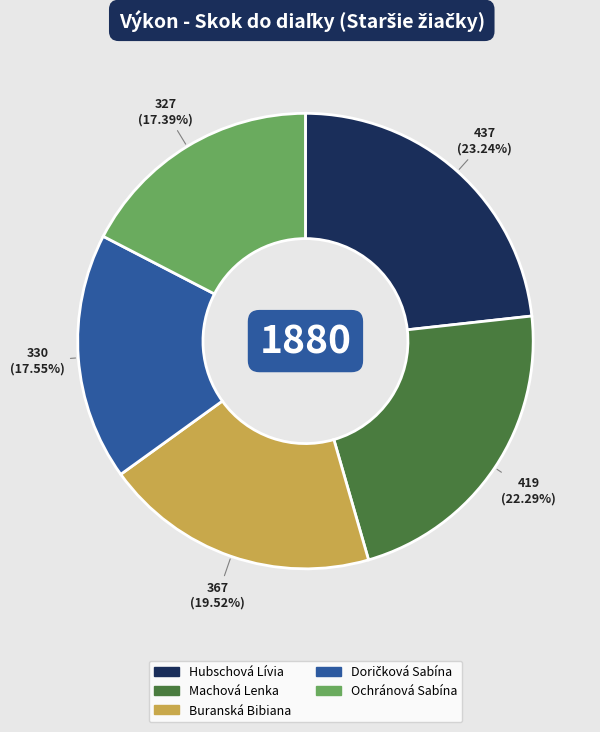

What percentage is the Hubschová Lívia slice, to the nearest percent?

23%